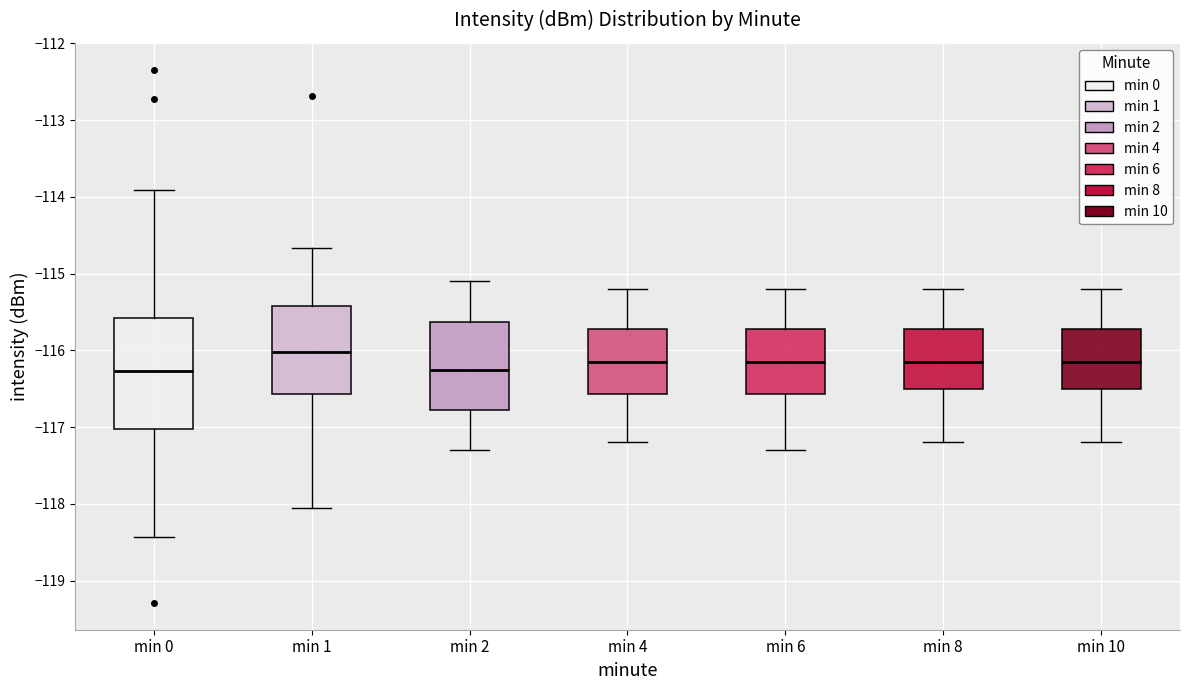

Comparing the boxes themselves (not the whiskers), which one is the tallest?

min 0